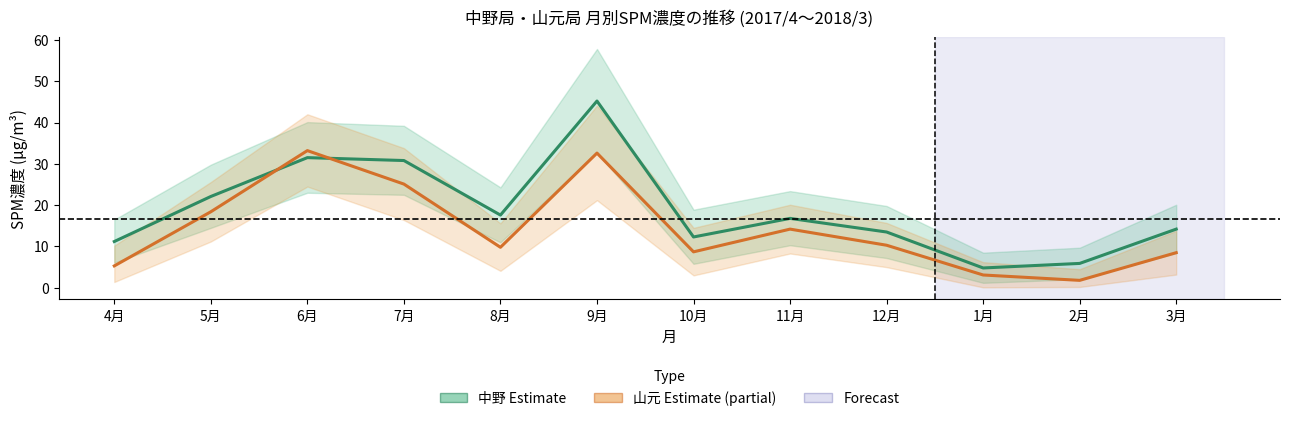

At 5月, list the series in order from smallest to largest.

山元 (Estimate based on partial data), 中野 (Estimate)